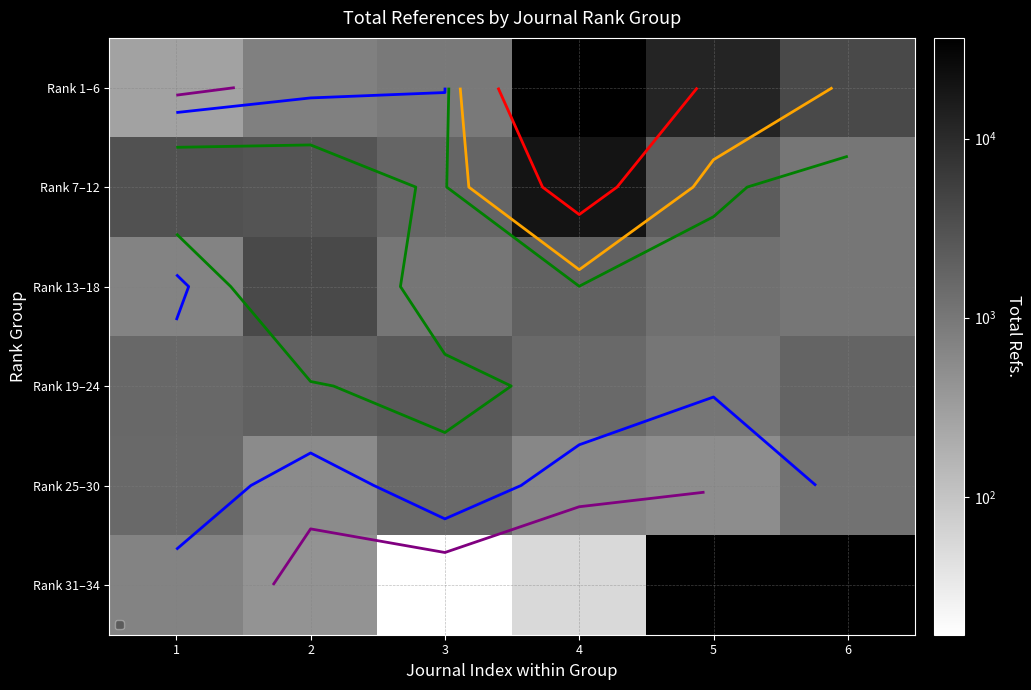

At 1, list the series in order from largest to smallest.

Rank 7–12, Rank 19–24, Rank 25–30, Rank 13–18, Rank 31–34, Rank 1–6